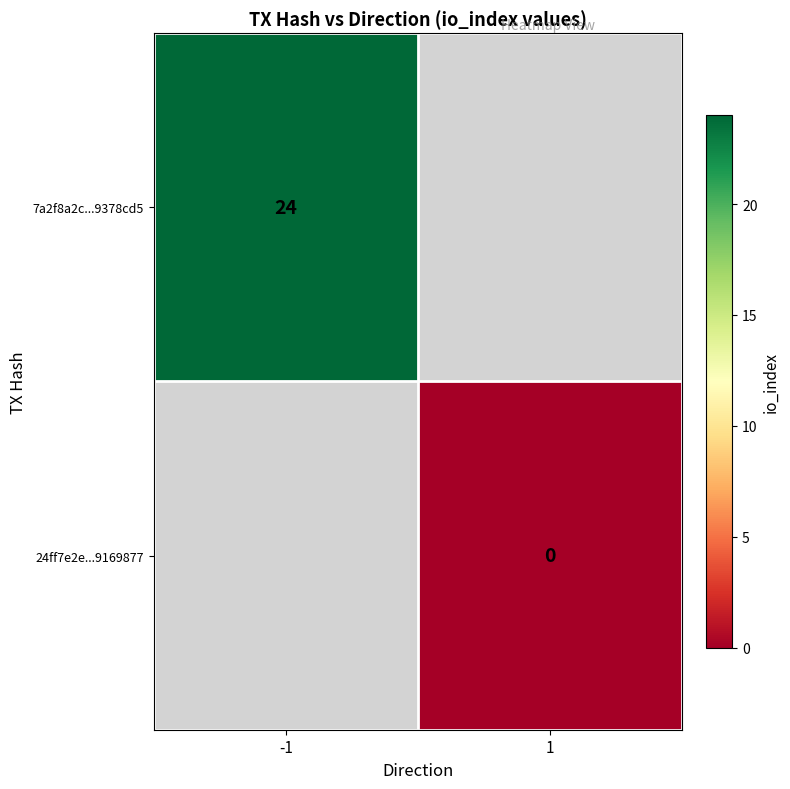

Is the value of 24ff7e2e...9169877 at 1 greater than the value of 7a2f8a2c...9378cd5 at -1?

No